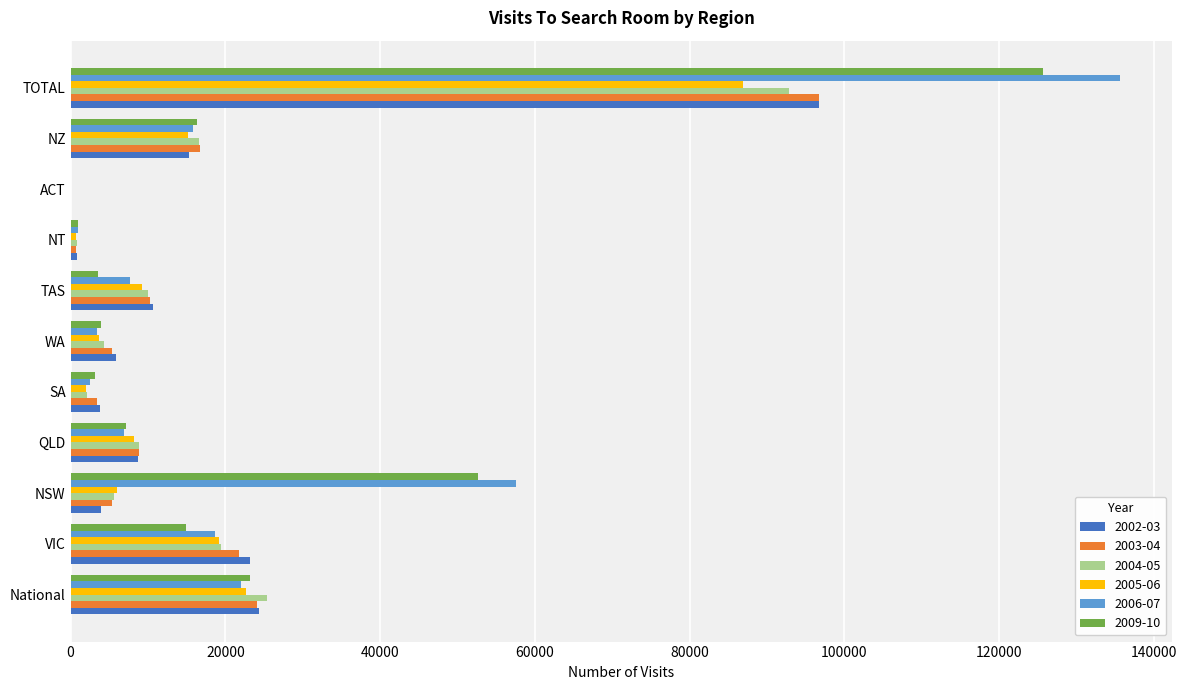

Which series changed the most between TAS and NZ?

2009-10